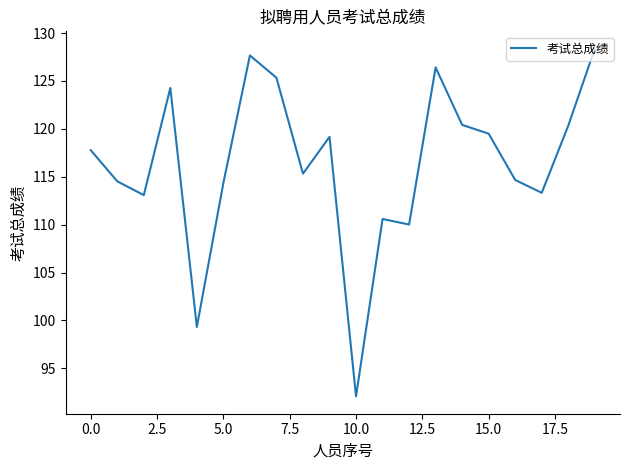

What is the greatest value displayed?

128.4